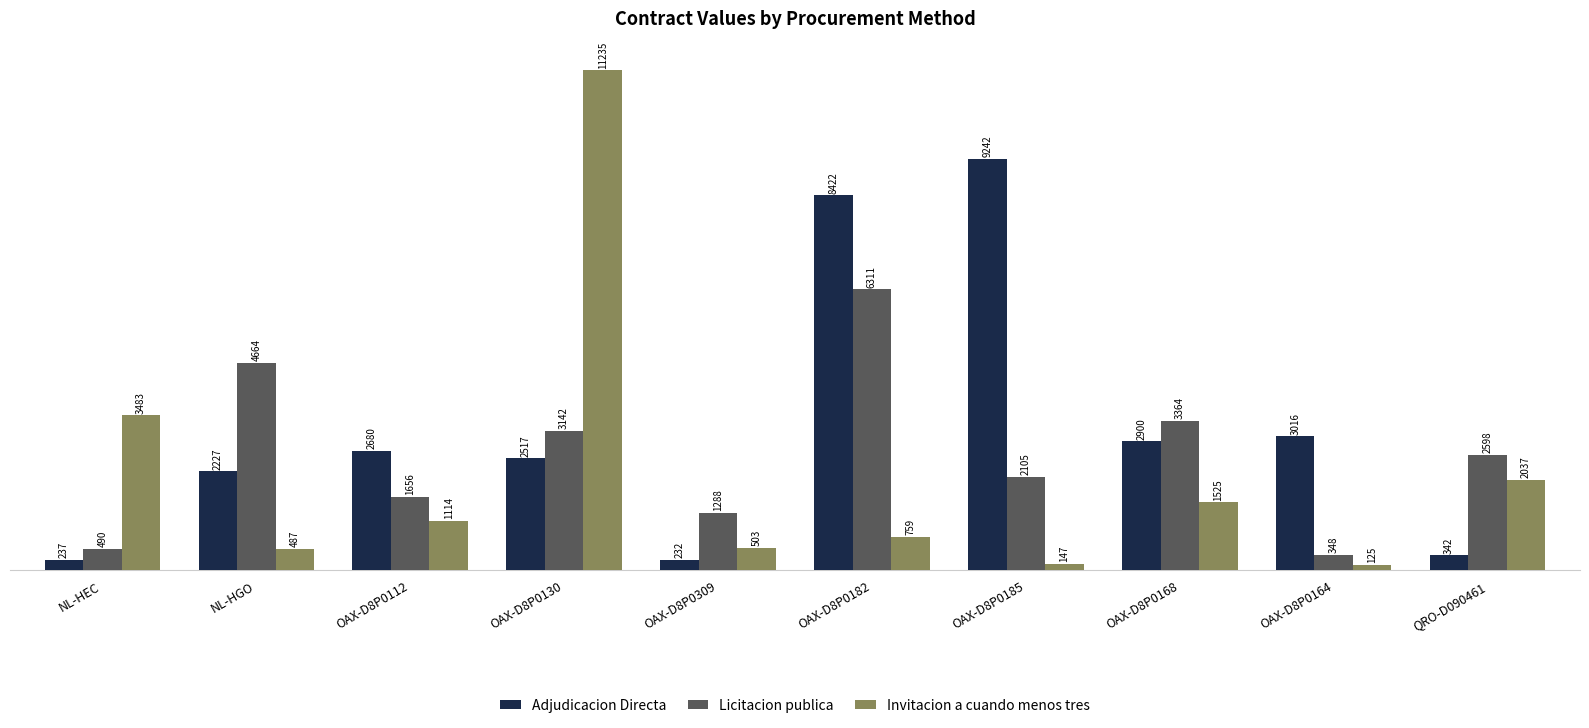

Where does the Licitacion publica series first go above 2598?

NL-HGO